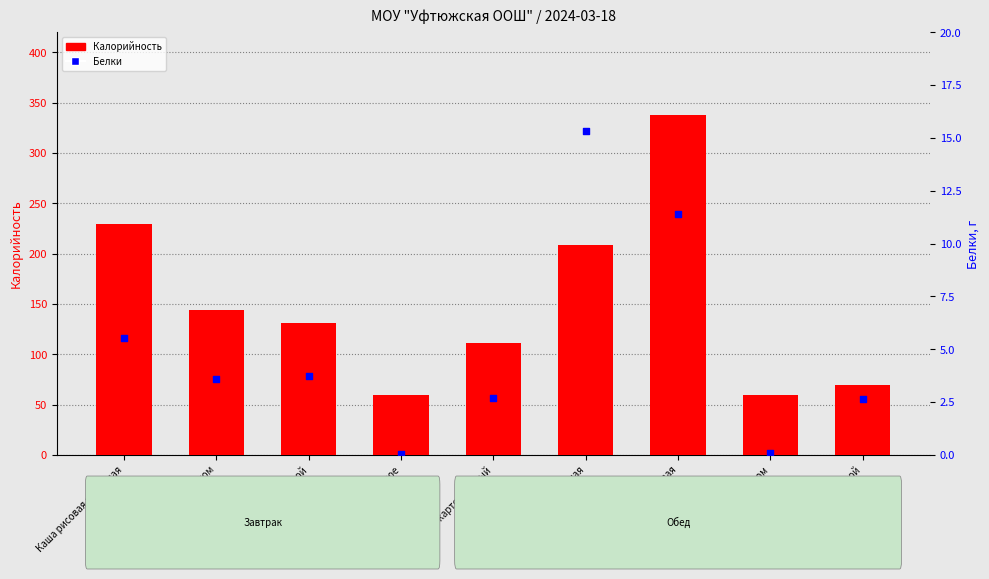

Which series reaches the maximum Y coordinate?

Калорийность